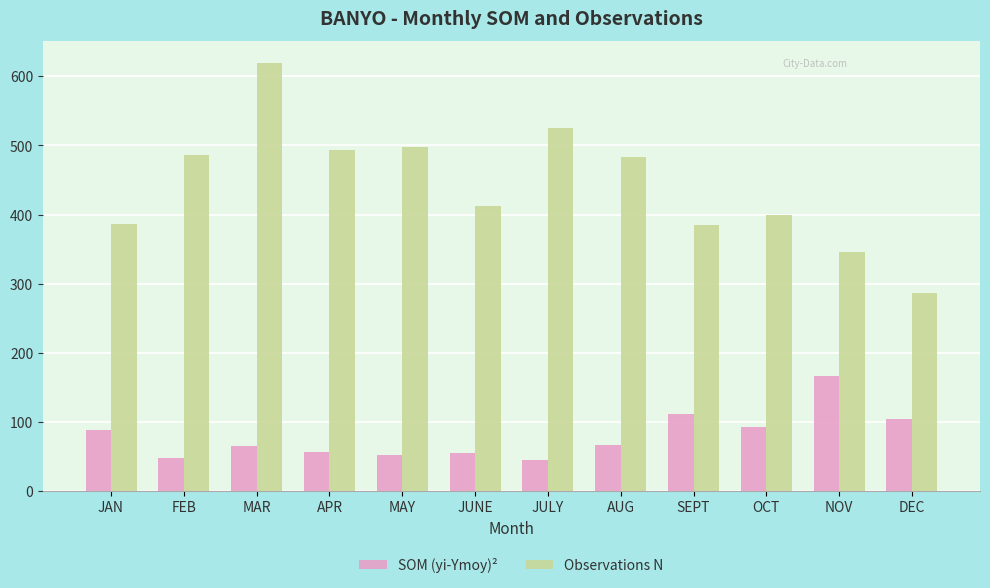

Which series has the largest range (max minus min)?

Observations N